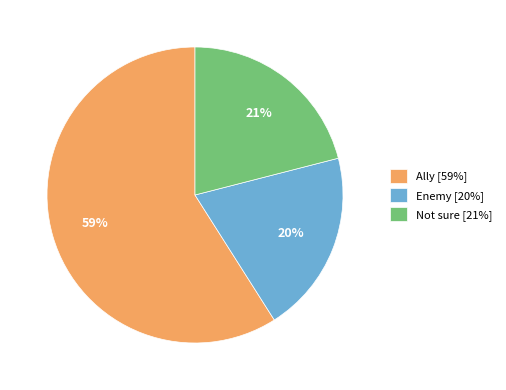

To the nearest percent, what percentage of the pie is Not sure?

21%